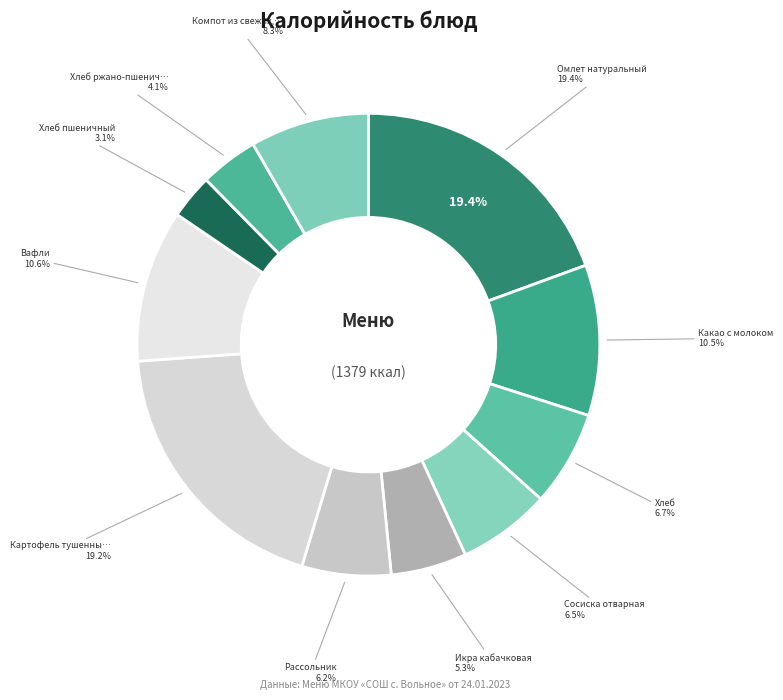

Combined, what portion of the pie is Картофель тушенный с курицей and Хлеб?

25.9%